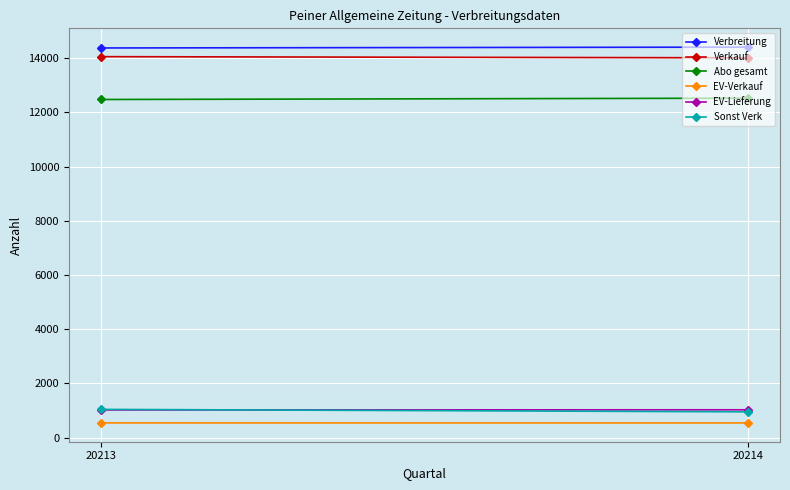

Reading right to left, list all the values displayed in this chart.

Verbreitung: 20214=14411	20213=14380
Verkauf: 20214=14016	20213=14059
Abo gesamt: 20214=12527	20213=12478
EV-Verkauf: 20214=540	20213=541
EV-Lieferung: 20214=1025	20213=1020
Sonst Verk: 20214=949	20213=1040